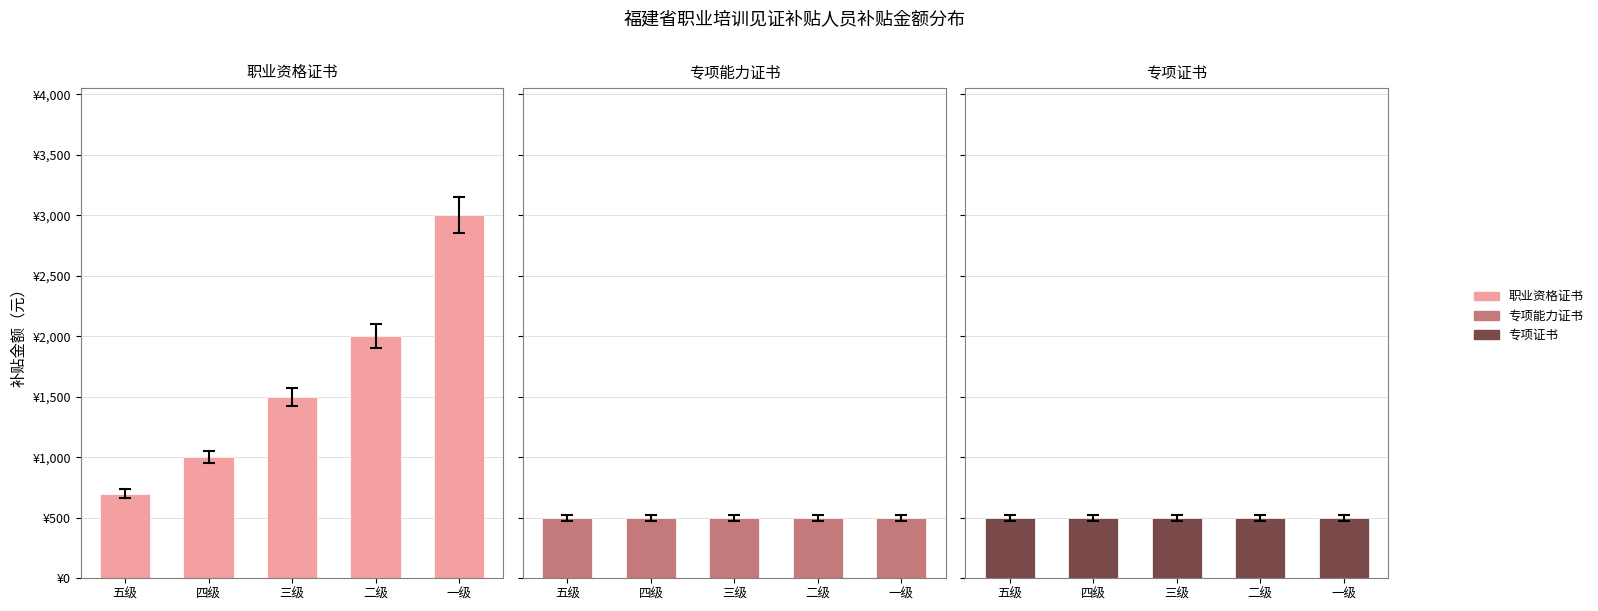

Are the bars grouped side by side (vs. stacked)?

Yes